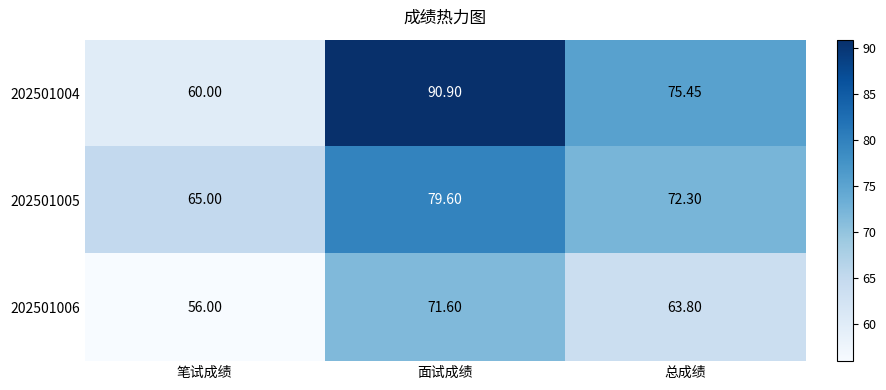

Is the value of 202501005 at 笔试成绩 greater than the value of 202501006 at 总成绩?

Yes